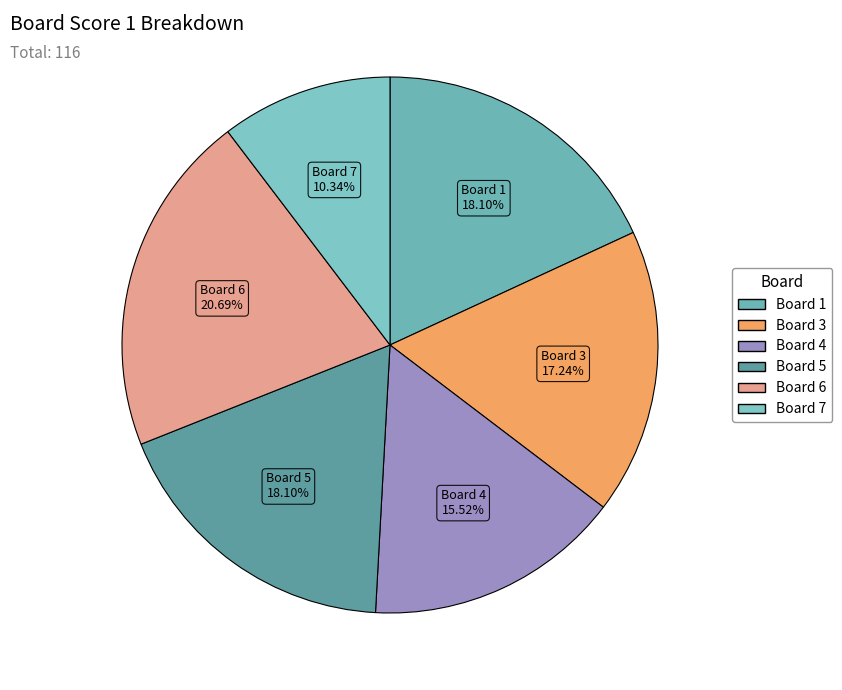

How many slices are in this pie chart?

6